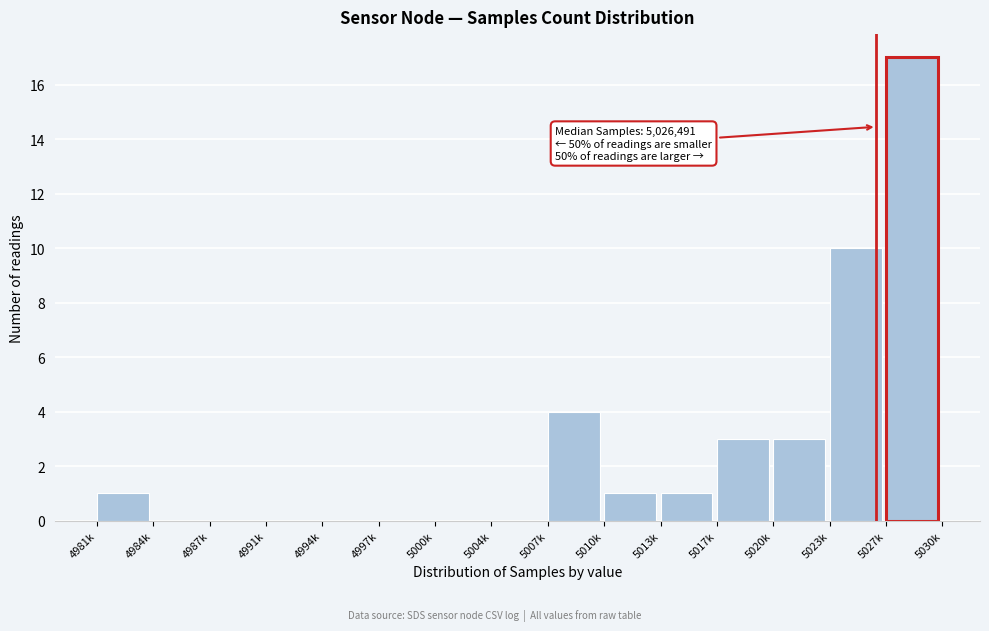

Reading left to right, transcribe all the data shown in this chart.

4981k=1	4984k=0	4987k=0	4991k=0	4994k=0	4997k=0	5000k=0	5004k=0	5007k=4	5010k=1	5013k=1	5017k=3	5020k=3	5023k=10	5027k=17